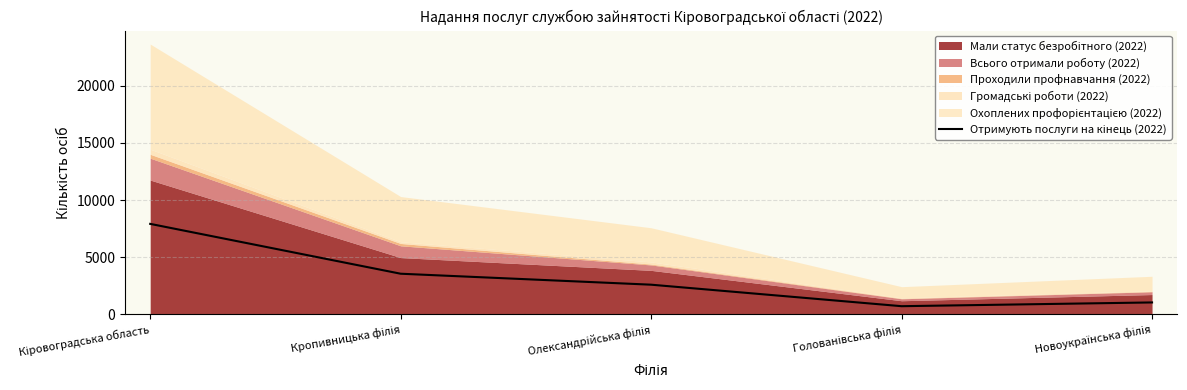

True or false: the data shows 1818 at Кропивницька філія.

False